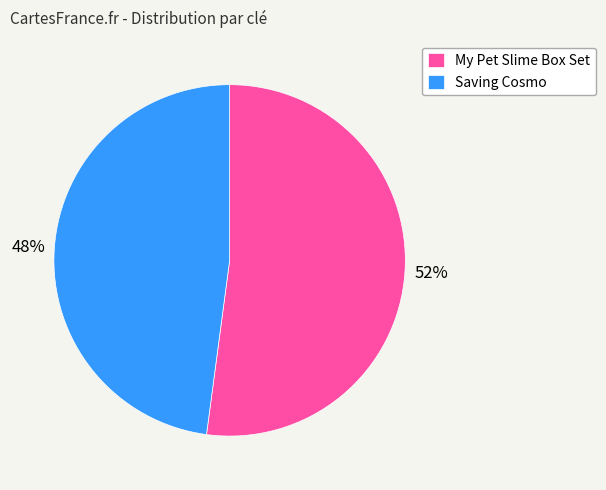

True or false: My Pet Slime Box Set accounts for 52% of the total.

True